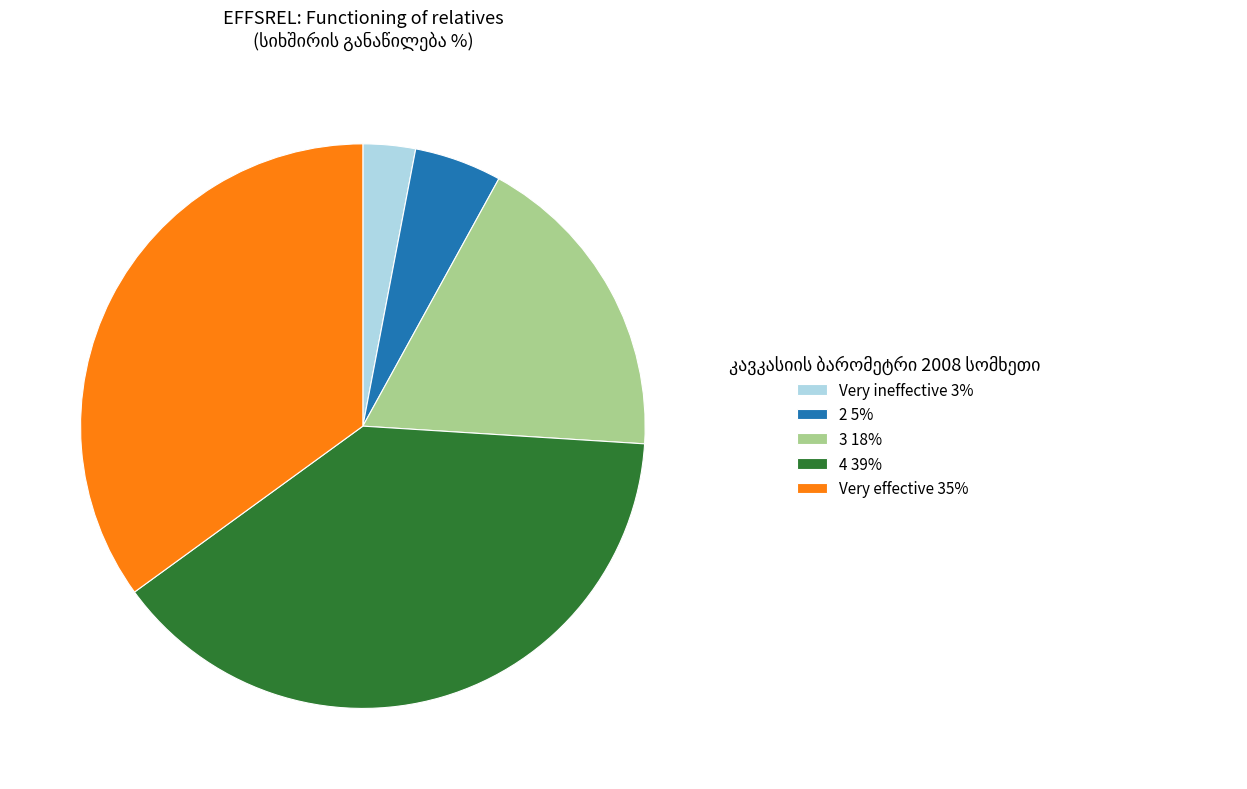

Is it true that 2 is 13% of the pie?

False